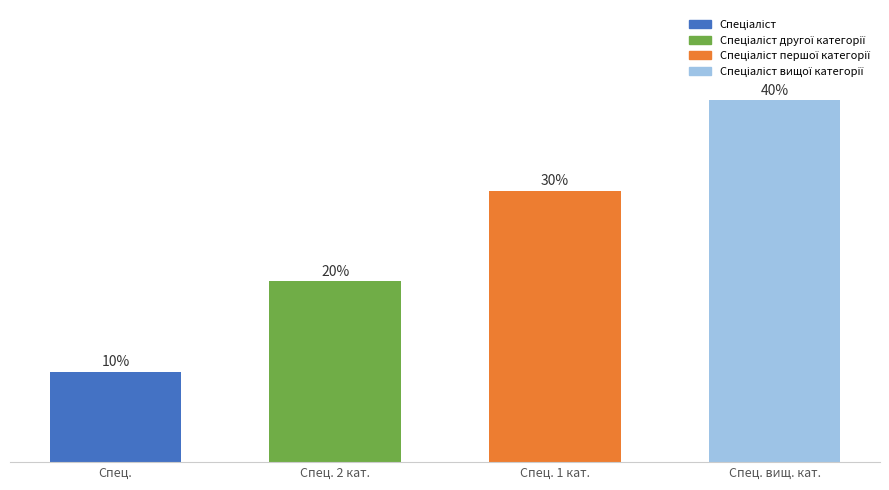

List the labels in order of value, largest first.

Спец. вищ. кат., Спец. 1 кат., Спец. 2 кат., Спец.